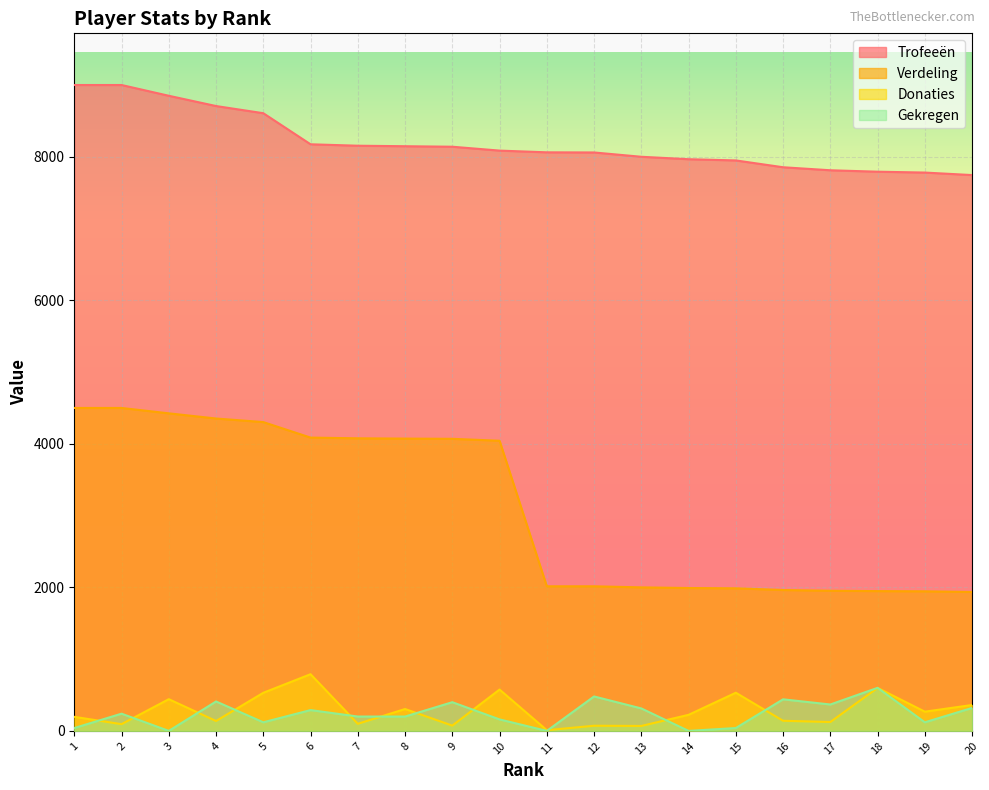

Reading left to right, transcribe all the data shown in this chart.

Trofeeën: 1=9000	2=9000	3=8850	4=8707	5=8607	6=8174	7=8154	8=8147	9=8140	10=8086	11=8062	12=8060	13=8000	14=7966	15=7949	16=7854	17=7812	18=7792	19=7780	20=7745
Verdeling: 1=4500	2=4500	3=4425	4=4353	5=4303	6=4087	7=4077	8=4073	9=4070	10=4043	11=2015	12=2015	13=2000	14=1991	15=1987	16=1963	17=1953	18=1948	19=1945	20=1936
Donaties: 1=196	2=94	3=442	4=138	5=531	6=790	7=99	8=305	9=74	10=576	11=10	12=72	13=69	14=224	15=532	16=141	17=124	18=599	19=268	20=361
Gekregen: 1=40	2=240	3=0	4=410	5=120	6=290	7=200	8=200	9=400	10=160	11=0	12=480	13=313	14=0	15=40	16=440	17=368	18=600	19=120	20=320